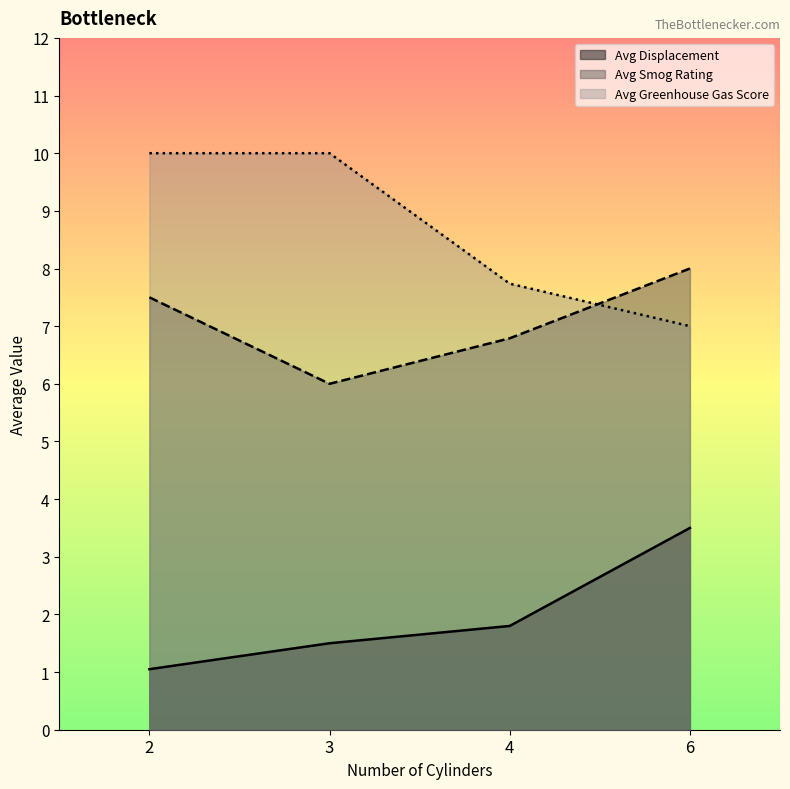

How many Avg Displacement values are between 1 and 3?

3